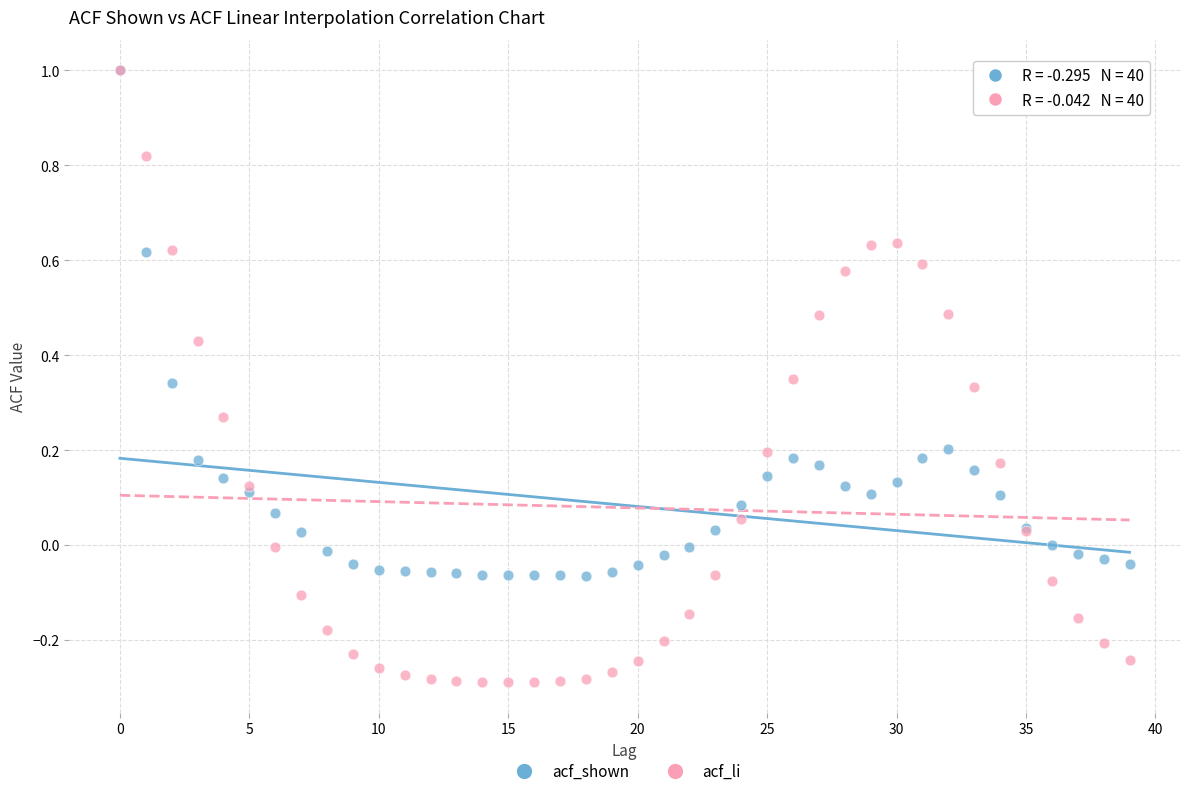

Which series has the largest Y range (max minus min)?

acf_li